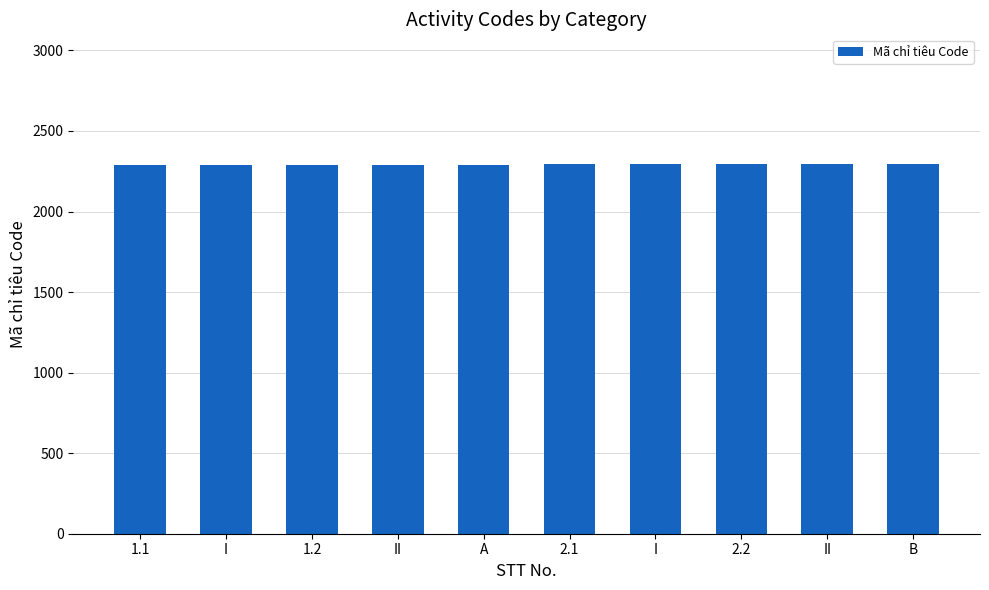

What is the label of the 7th bar from the right?

II